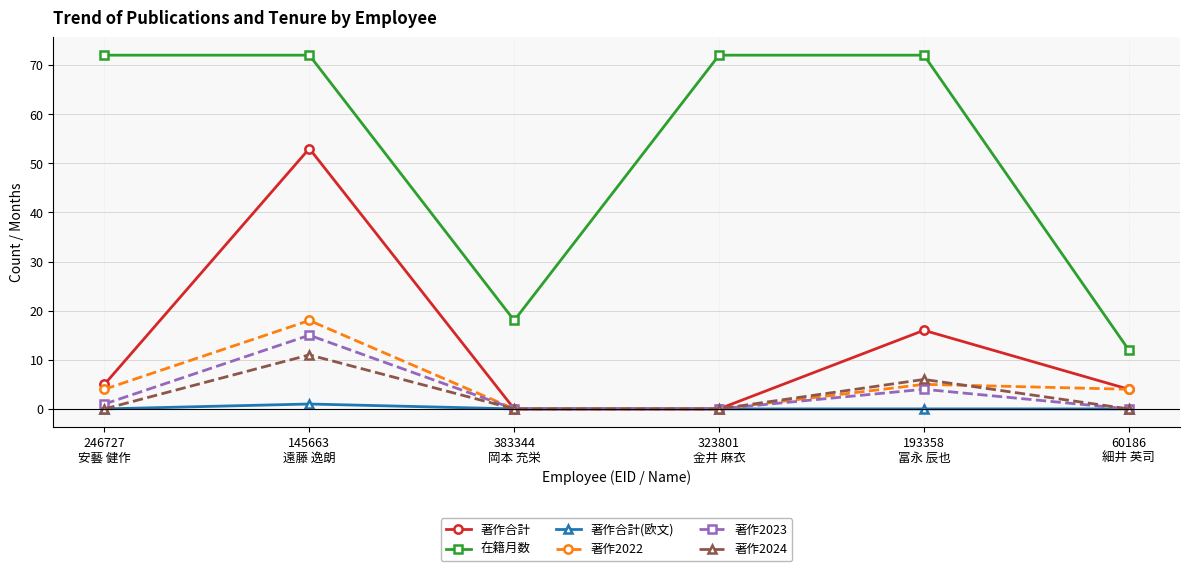

Is it true that 著作合計 equals -28 at 323801
金井 麻衣?

False